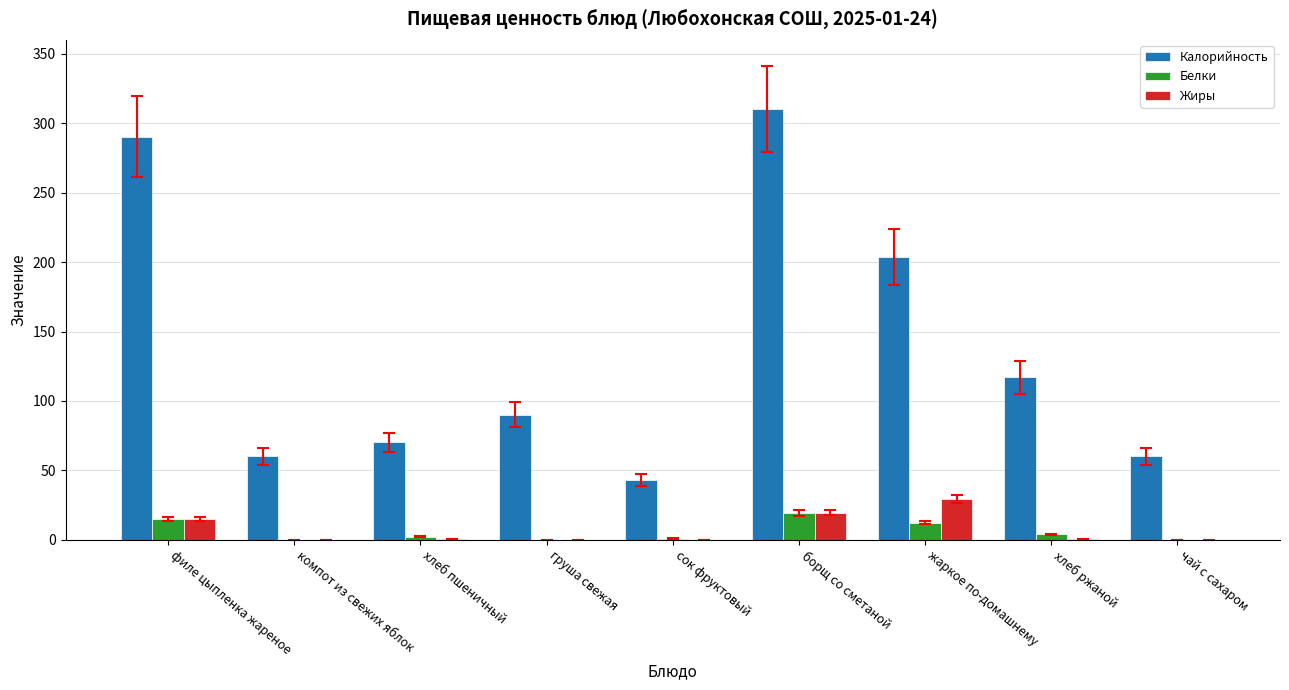

True or false: Жиры has a value of 0.0 at чай с сахаром.

True